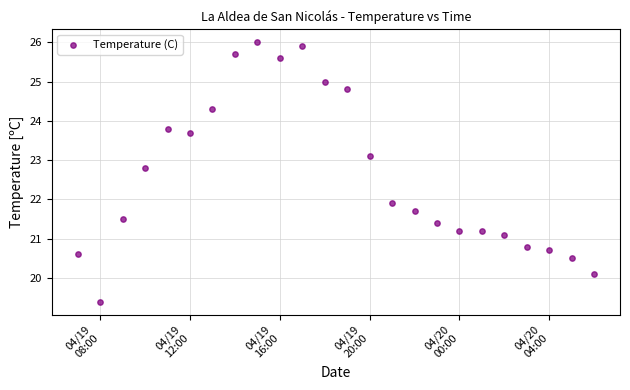

What Y value in the scatter plot is closest to 22?

21.9